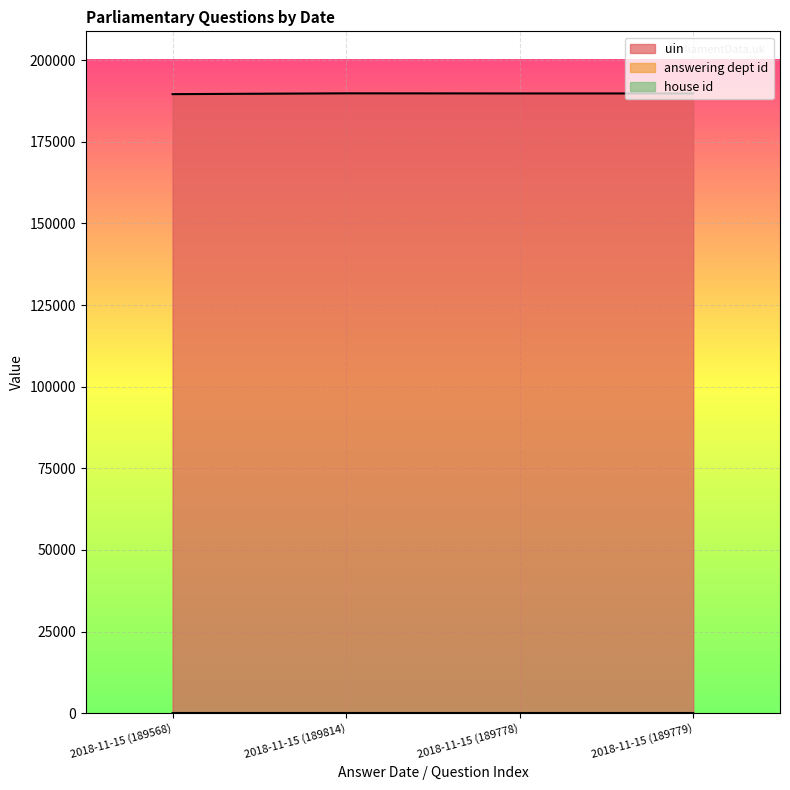

In answering dept id, how many points are higher than both neighbors (excluding endpoints)?

1